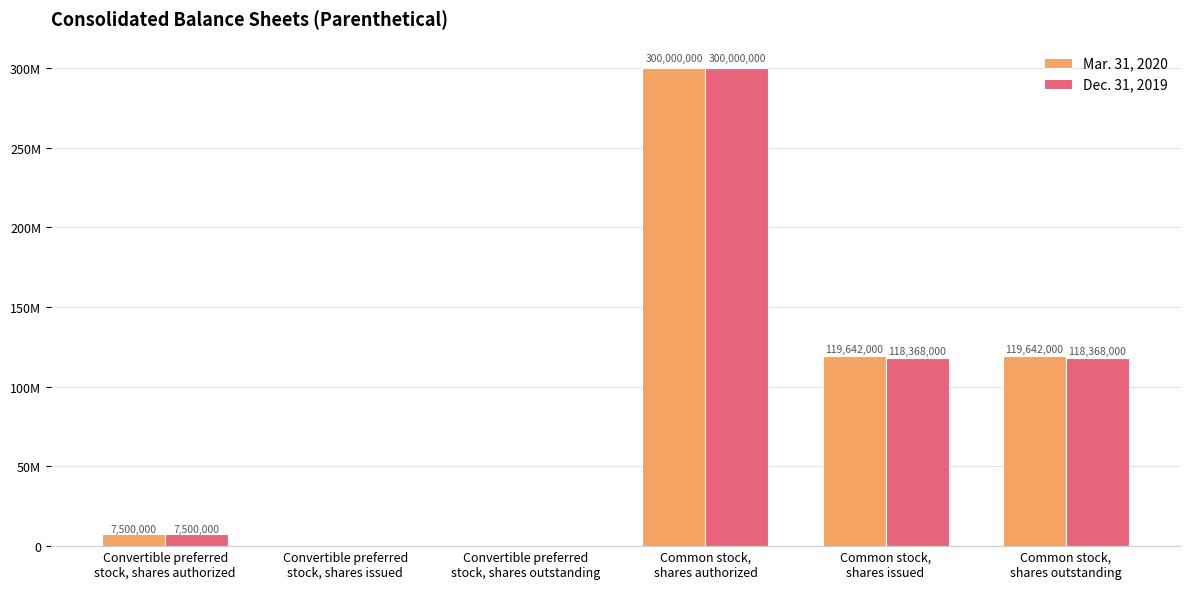

What are all the series names shown in the legend?

Mar. 31, 2020, Dec. 31, 2019